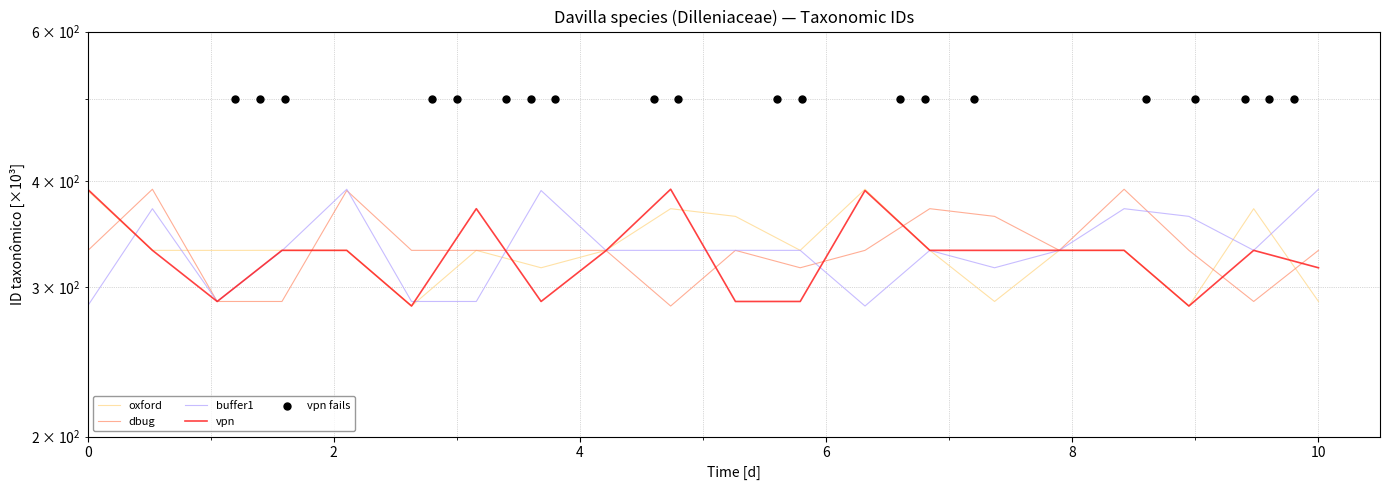

What are all the series names shown in the legend?

oxford, dbug, buffer1, vpn, vpn fails